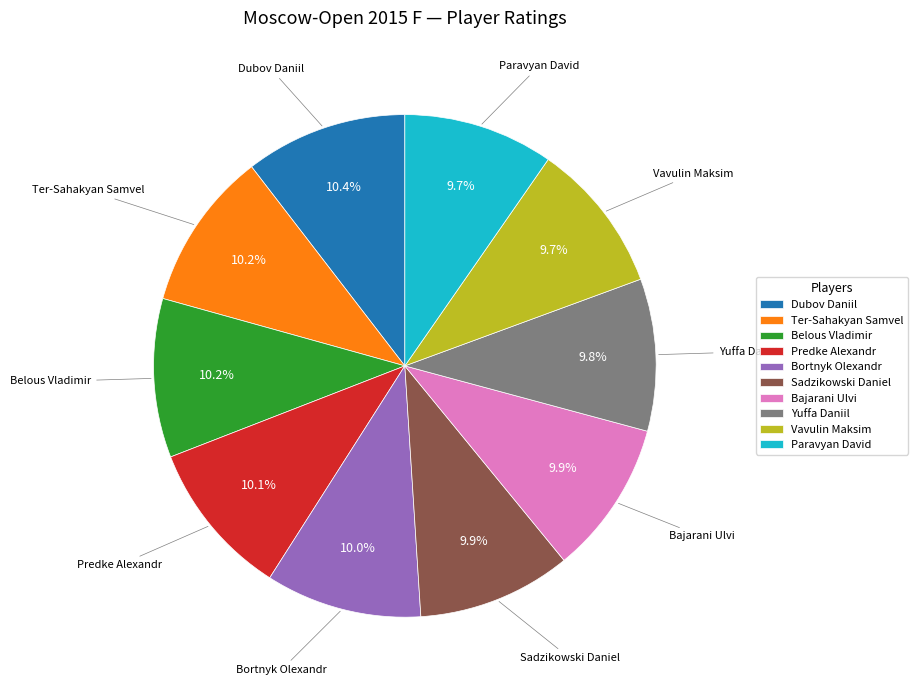

What is the ratio of the value at Bortnyk Olexandr to the value at Belous Vladimir?

1.0